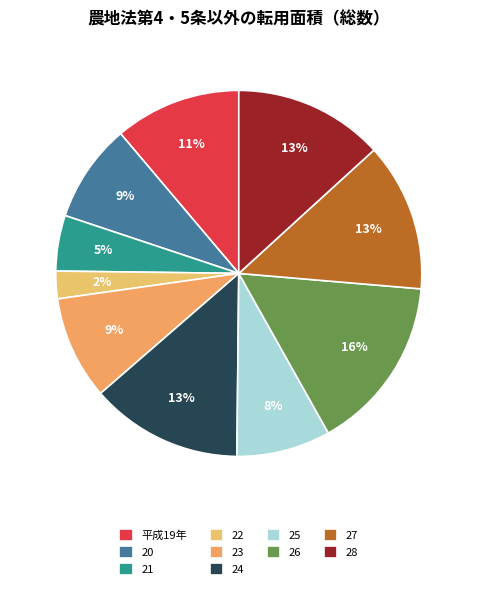

True or false: 24 accounts for 13% of the total.

True